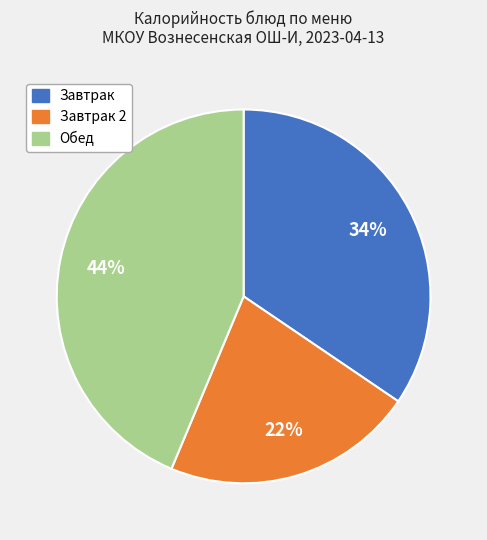

Is it true that Обед is 31% of the pie?

False